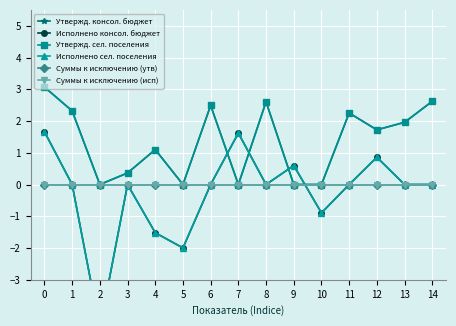

Which has a higher value, 10 or 4?

4